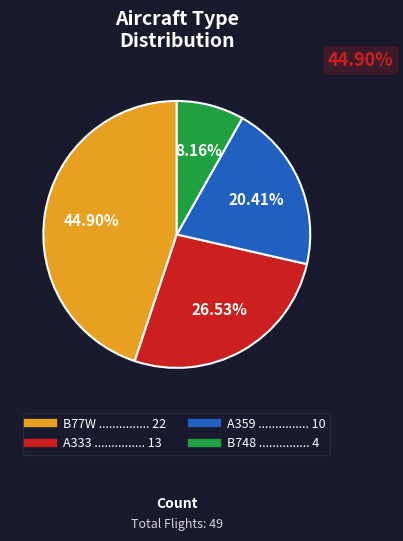

What is the largest slice in the pie chart?

B77W